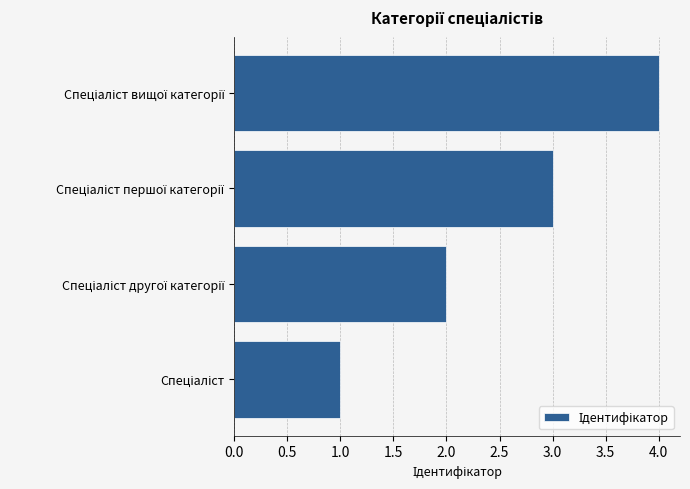

What is the greatest value displayed?

4